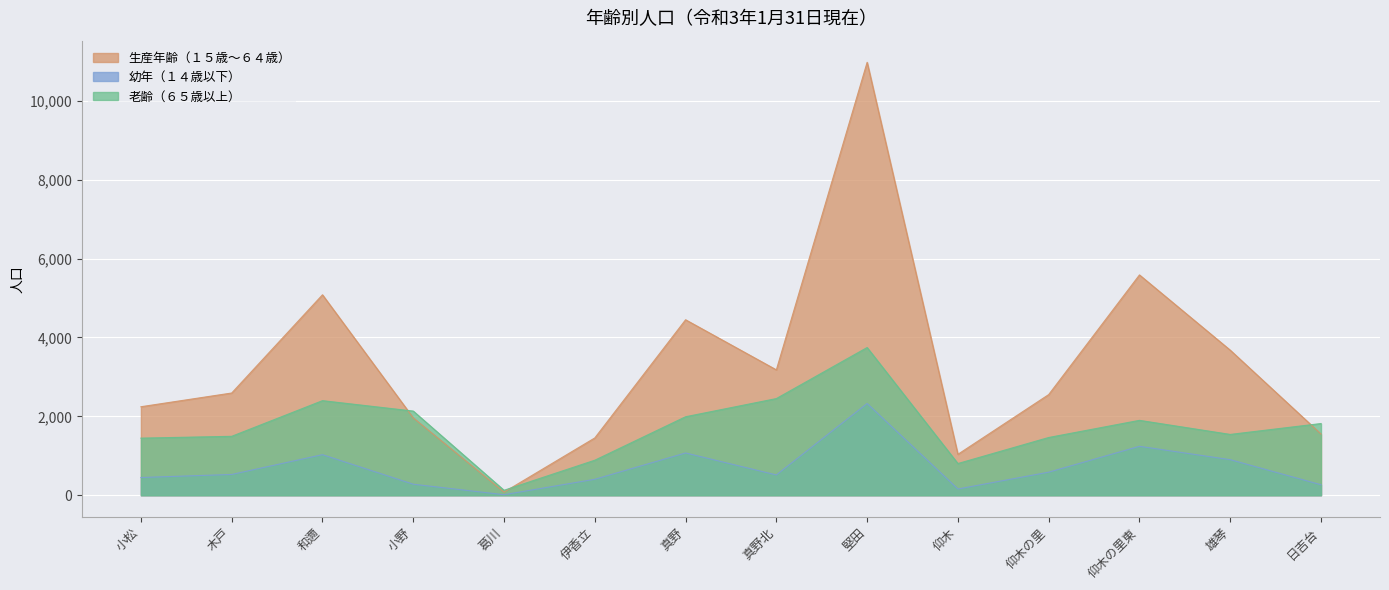

Reading left to right, transcribe all the data shown in this chart.

幼年（１４歳以下）: 450	527	1029	280	14	405	1072	515	2326	159	585	1241	902	266
生産年齢（１５歳～６４歳）: 2244	2592	5082	1962	79	1453	4449	3179	10976	1038	2552	5586	3678	1552
老齢（６５歳以上）: 1448	1494	2398	2134	126	888	1990	2451	3745	804	1464	1899	1542	1818